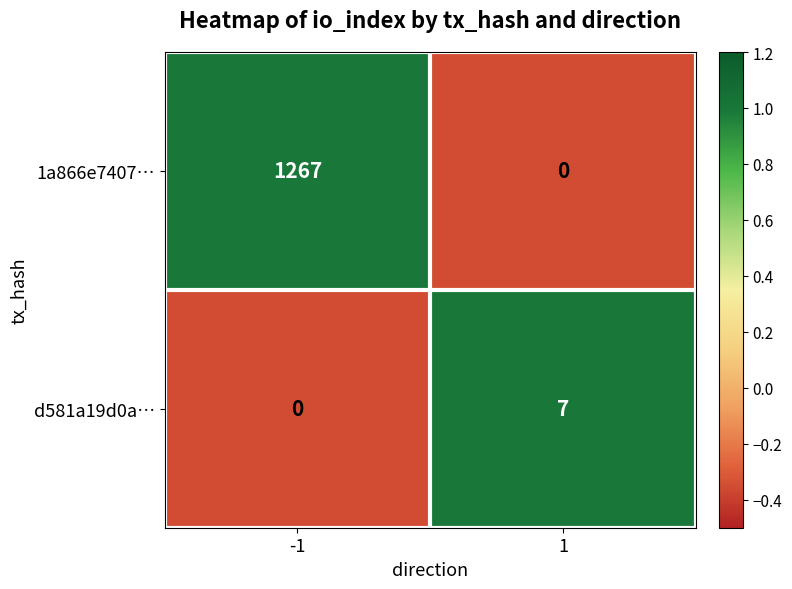

Reading left to right, what are all the values shown in this chart?

1a866e7407…: -1=1267	1=0
d581a19d0a…: -1=0	1=7